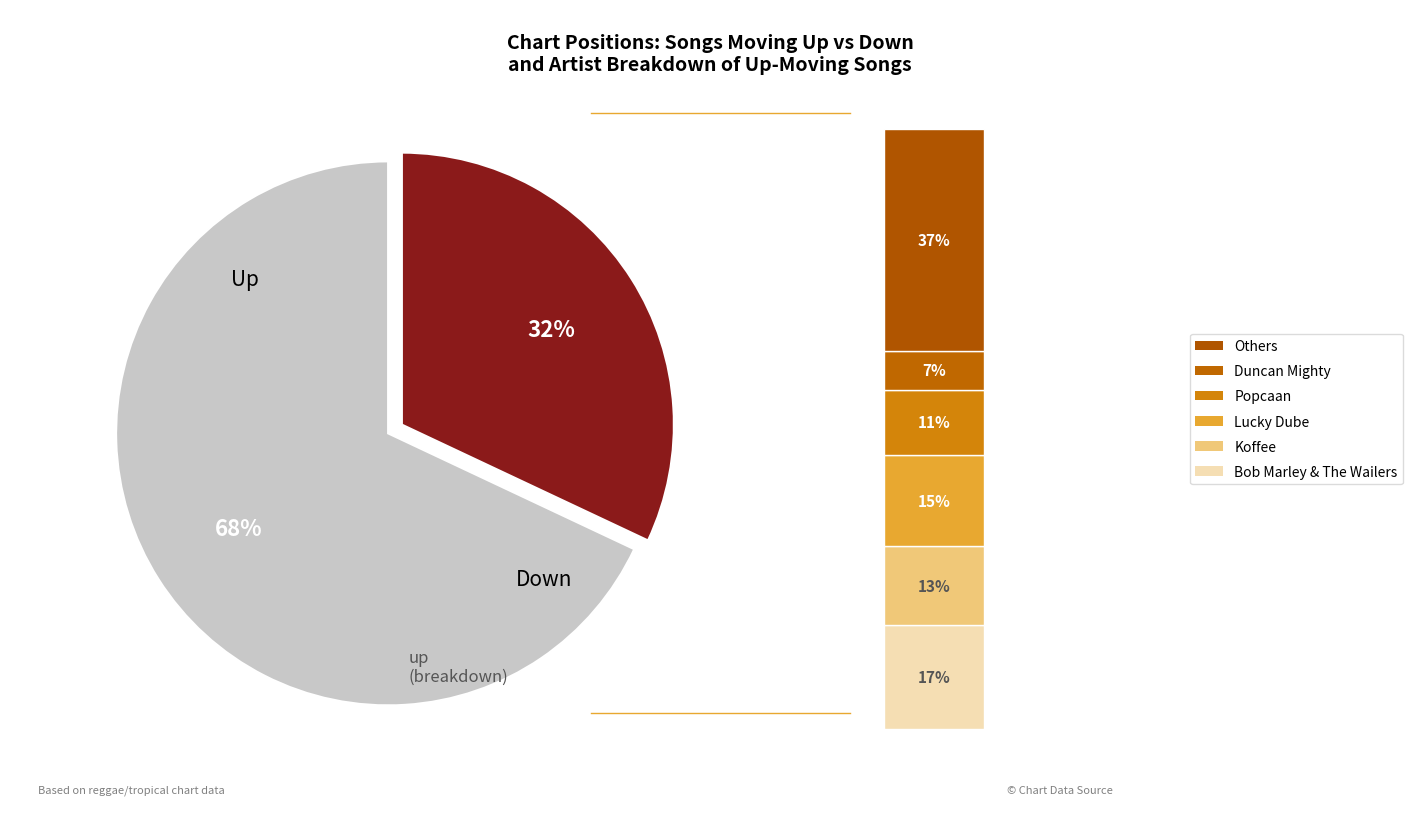

To the nearest percent, what percentage of the pie is down?

32%